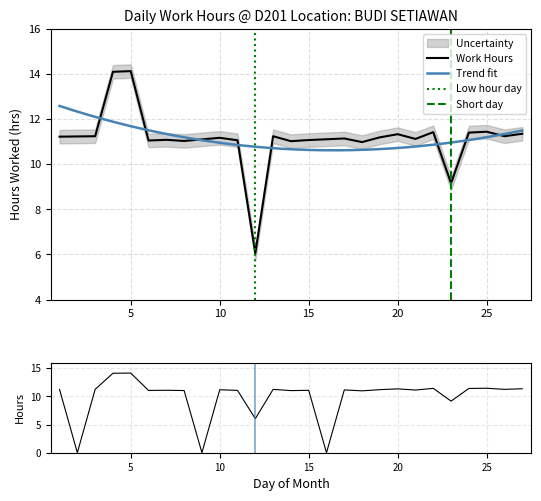

Reading right to left, extract all data points from this chart.

11.4	11.2	11.4	11.4	9.2	11.4	11.1	11.3	11.2	11.0	11.2	0.0	11.1	11.0	11.2	6.0	11.1	11.2	0.0	11.0	11.1	11.1	14.1	14.1	11.2	0.0	11.2